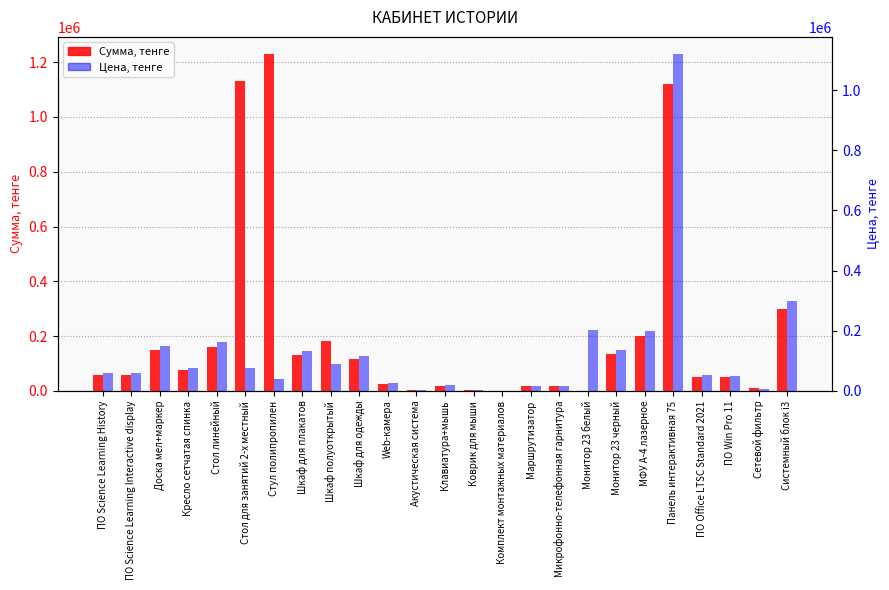

Is the value of Цена, тенге at Клавиатура+мышь greater than the value of Сумма, тенге at Стол для занятий 2-х местный?

No